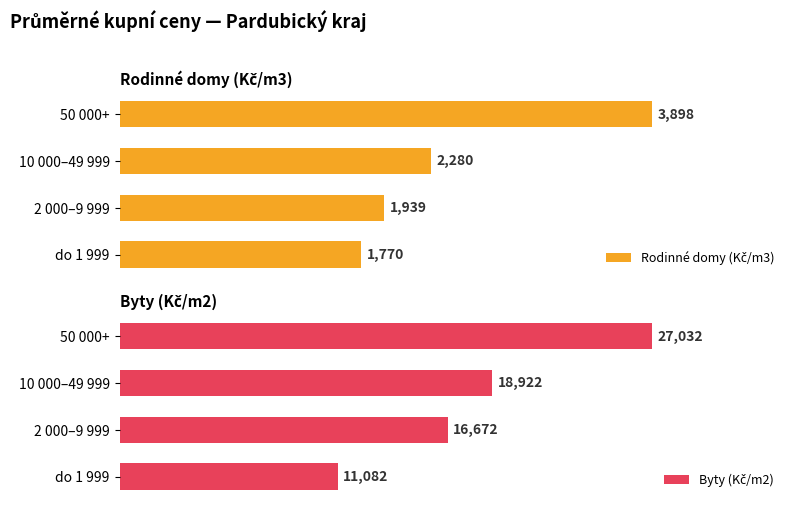

At how many categories does at least one series exceed 11116?

3